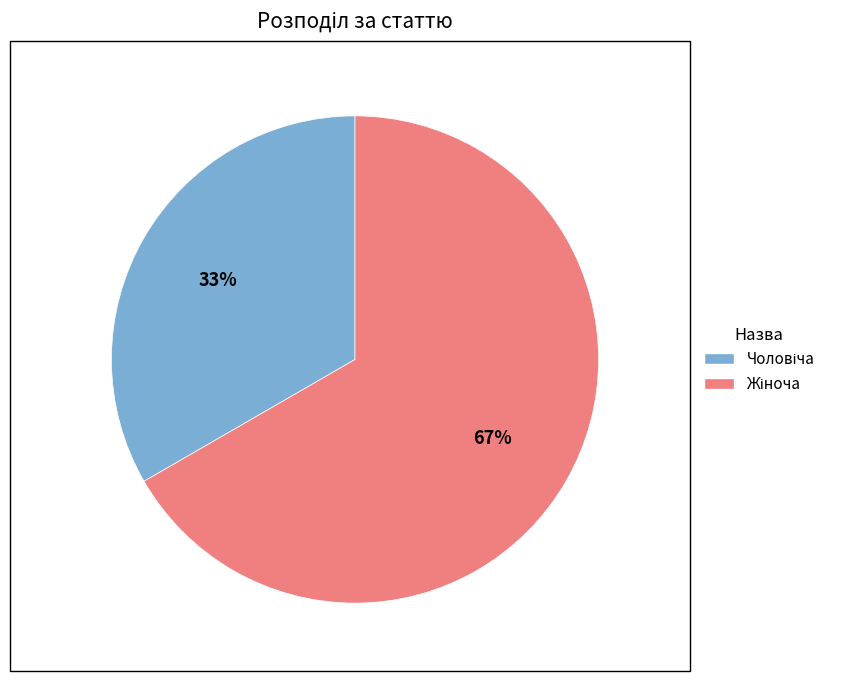

To the nearest percent, what is the average slice percentage?

50%